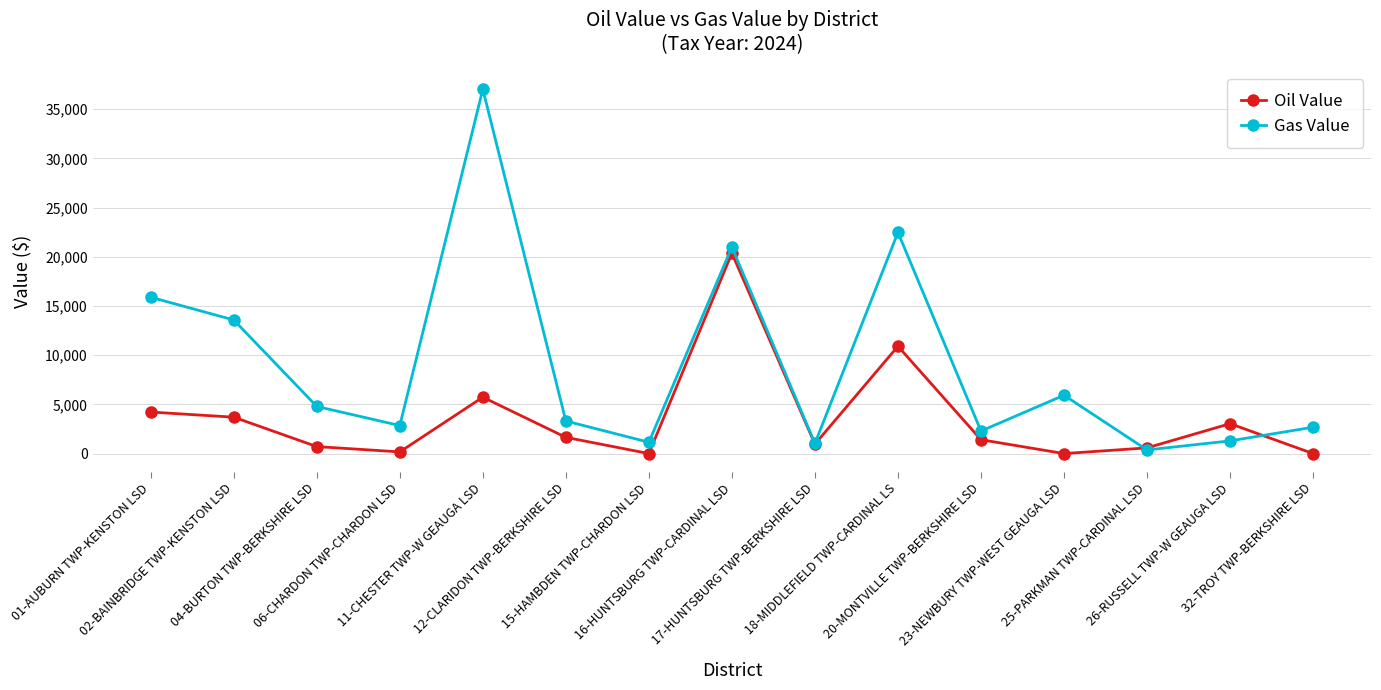

What is the greatest value displayed?

37030